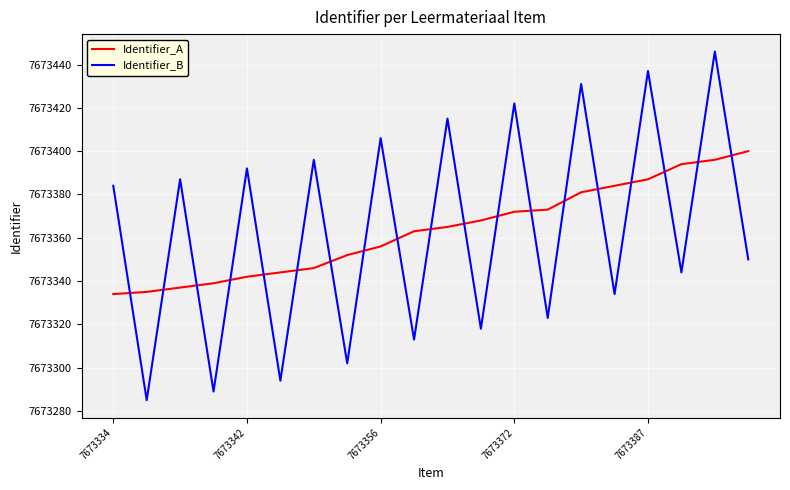

Which series has the widest spread of values?

Identifier_B